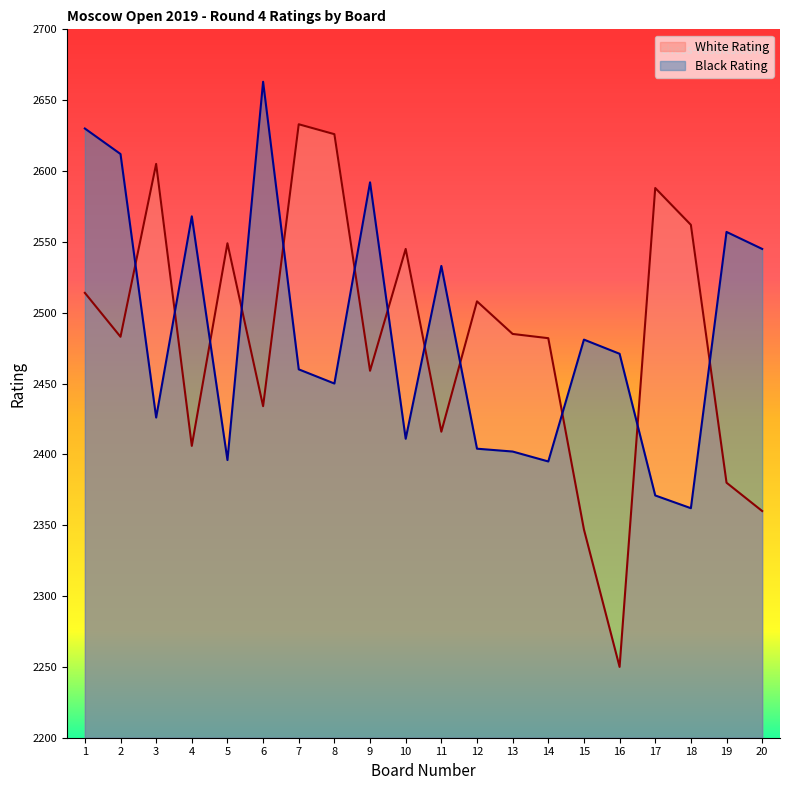

Which series ends up on top after the final intersection of Black Rating and White Rating?

Black Rating